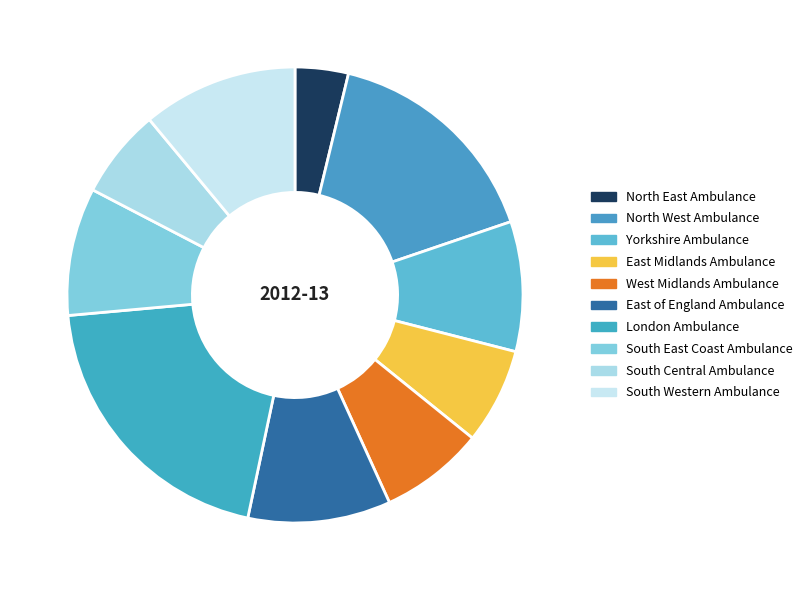

How many segments does this pie chart have?

10